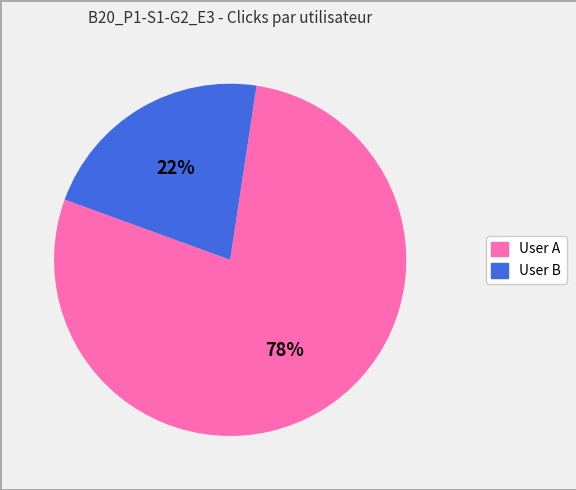

Approximately how many times larger is the value at User B compared to User A?

0.3